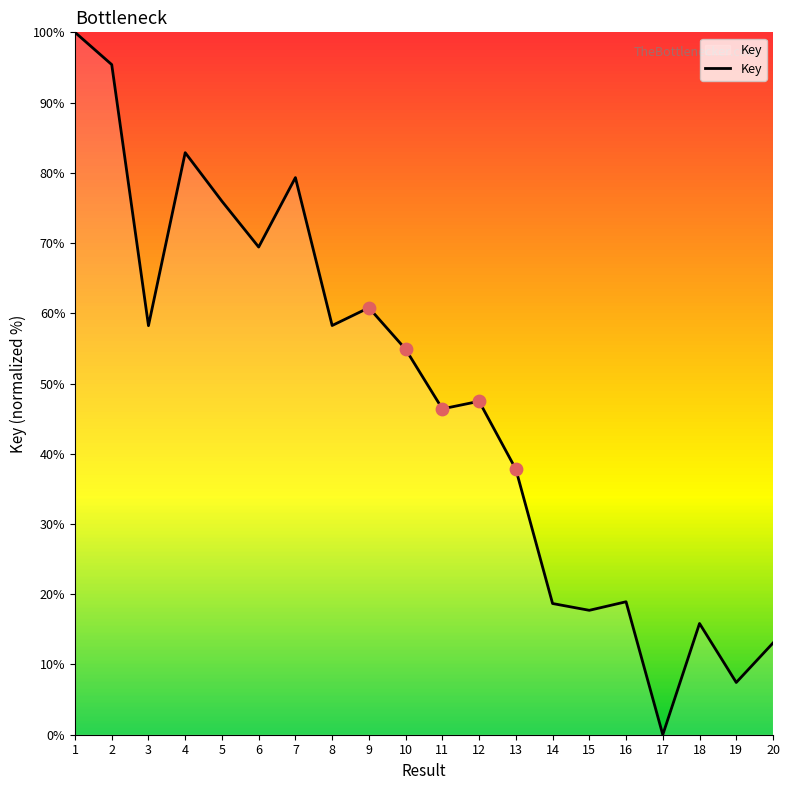

What is the change in value from 13 to 15?

-20.1